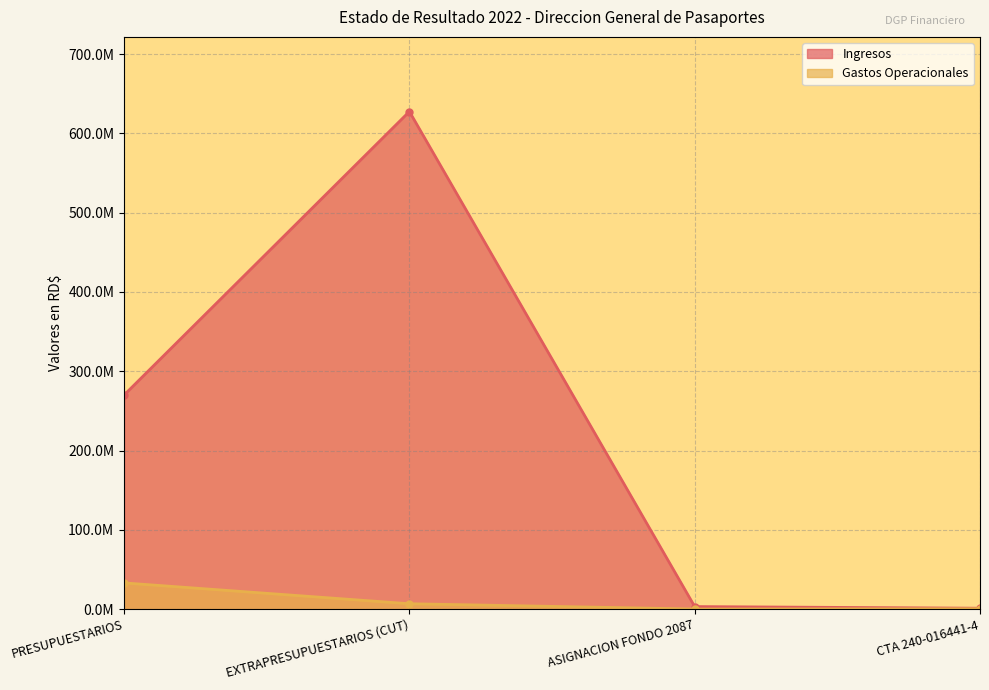

Which category has the highest value across all series?

EXTRAPRESUPUESTARIOS (CUT)